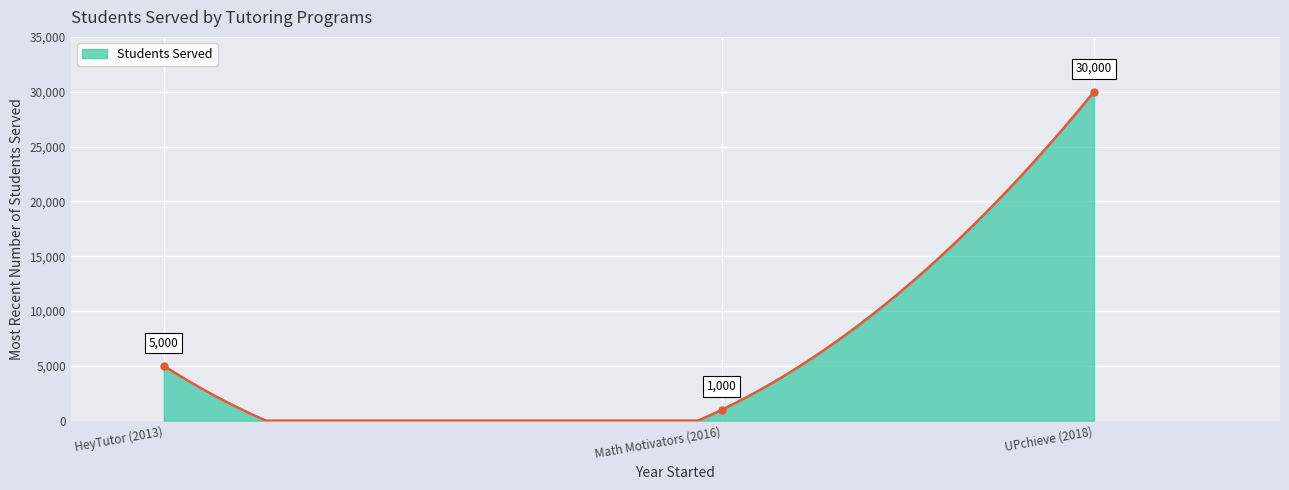

What is the label of the 3rd point from the right?

HeyTutor (2013)